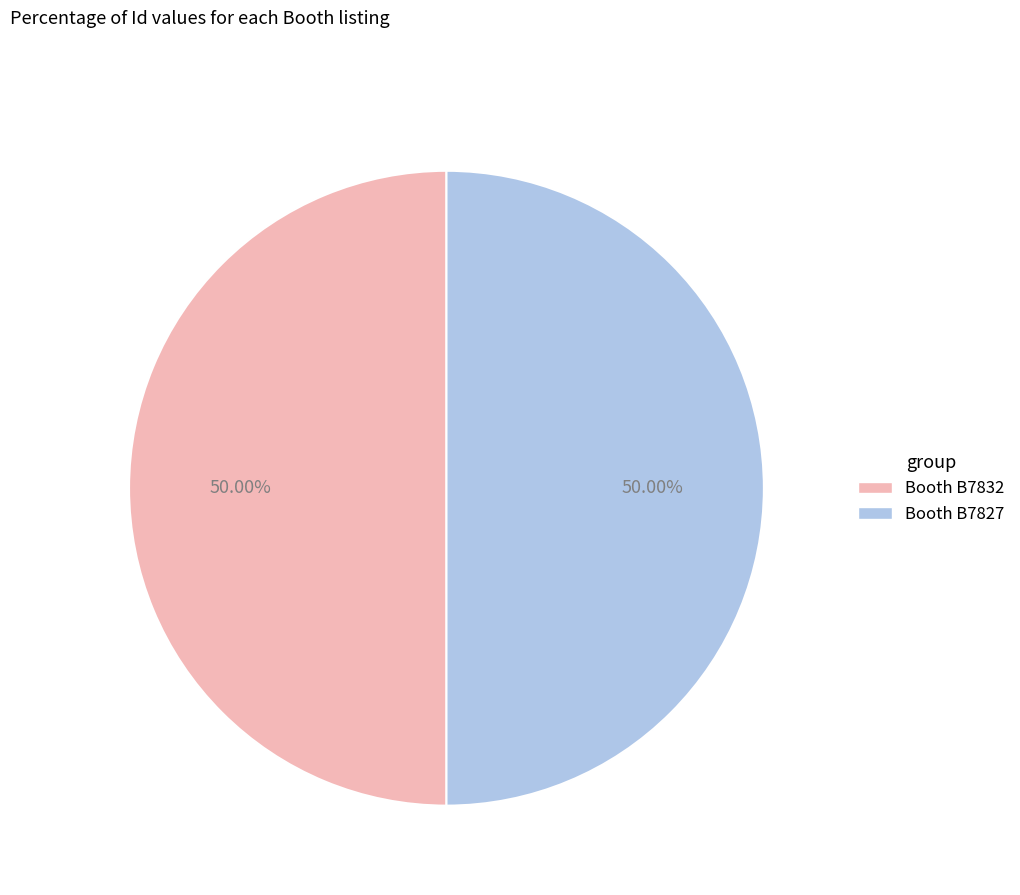

To the nearest percent, what is the combined percentage of Booth B7827 and Booth B7832?

100%